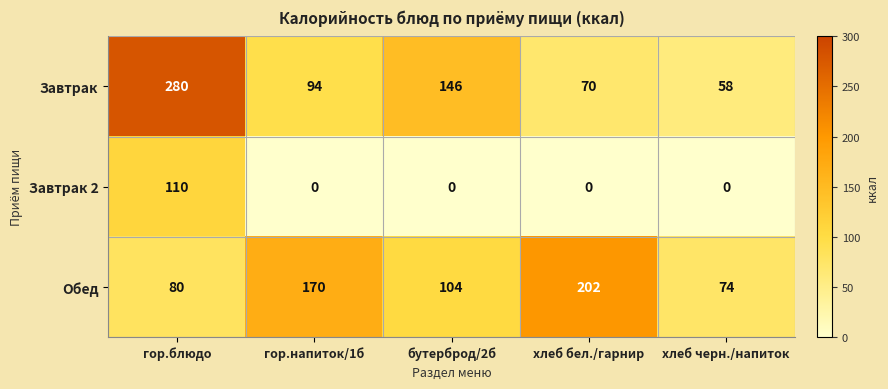

What is the maximum value shown in the chart?

280